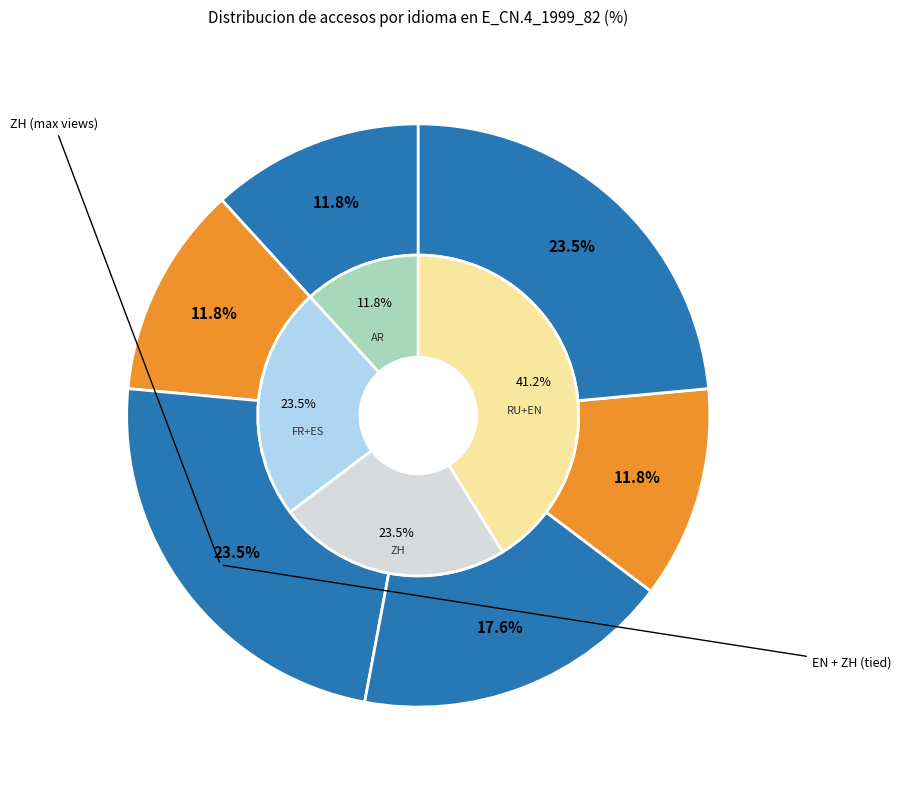

How many slices are in this pie chart?

6